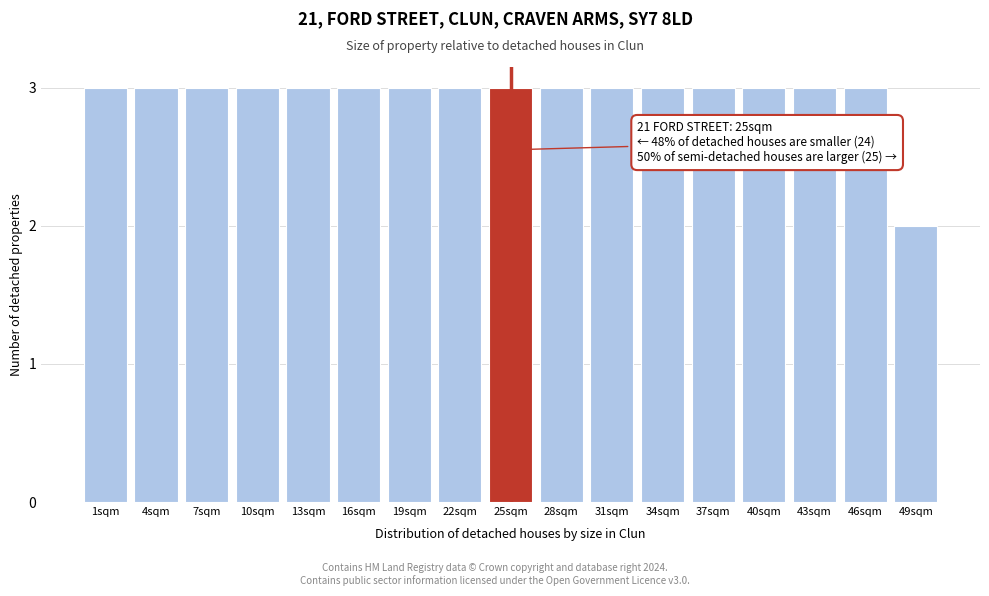

Reading left to right, transcribe all the data shown in this chart.

1sqm=3	4sqm=3	7sqm=3	10sqm=3	13sqm=3	16sqm=3	19sqm=3	22sqm=3	25sqm=3	28sqm=3	31sqm=3	34sqm=3	37sqm=3	40sqm=3	43sqm=3	46sqm=3	49sqm=2